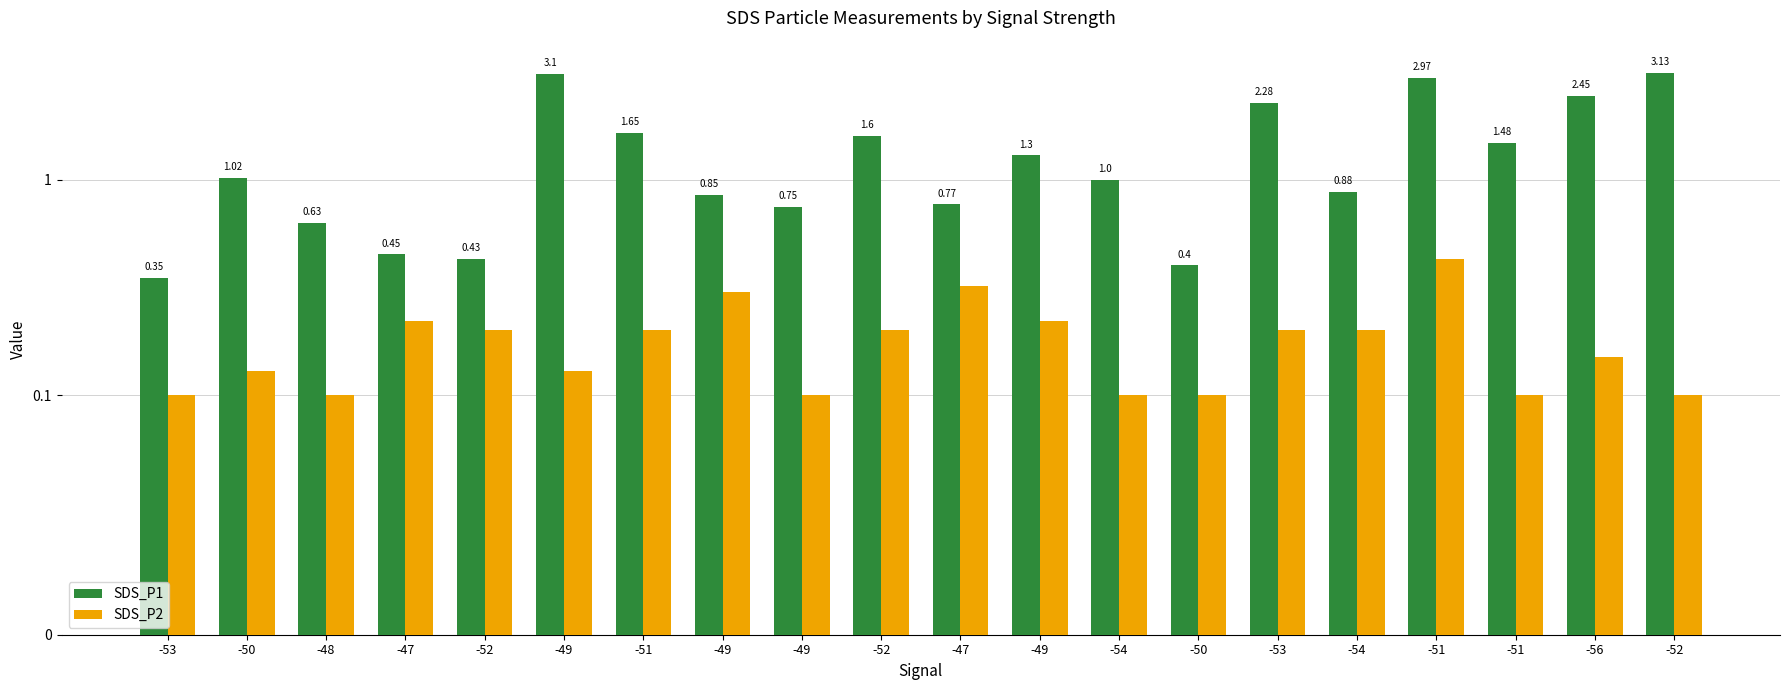

How many bars are there in total?

40